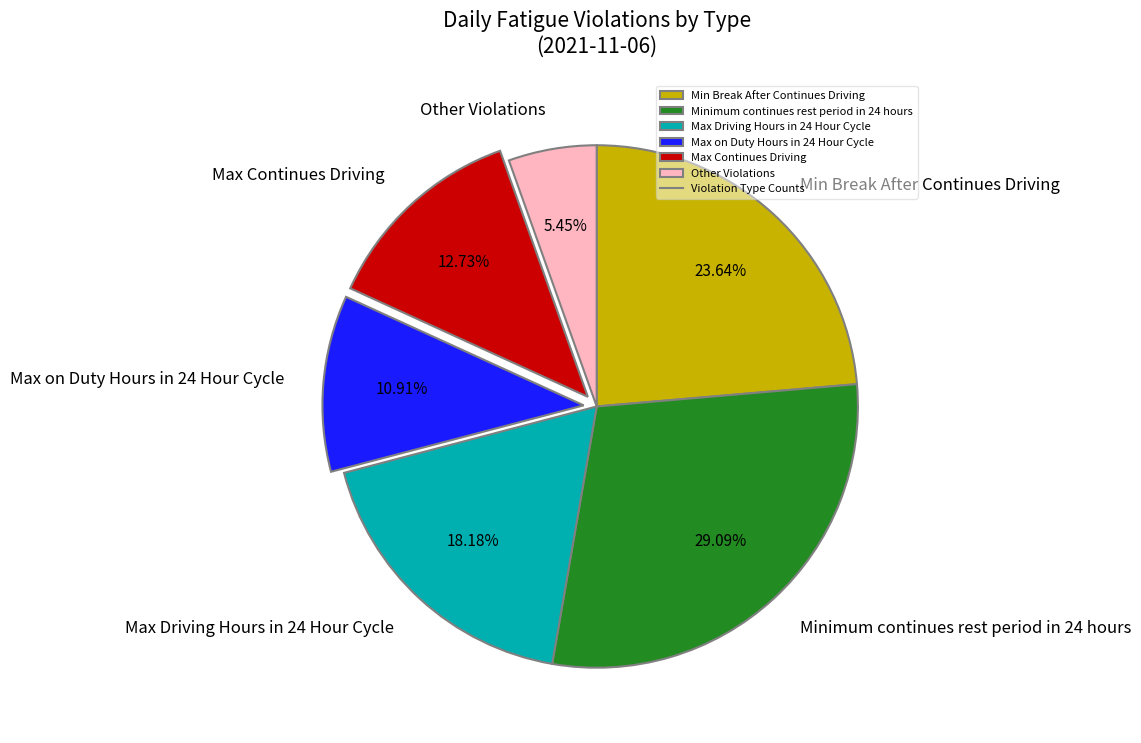

Is there a majority slice in this chart?

No